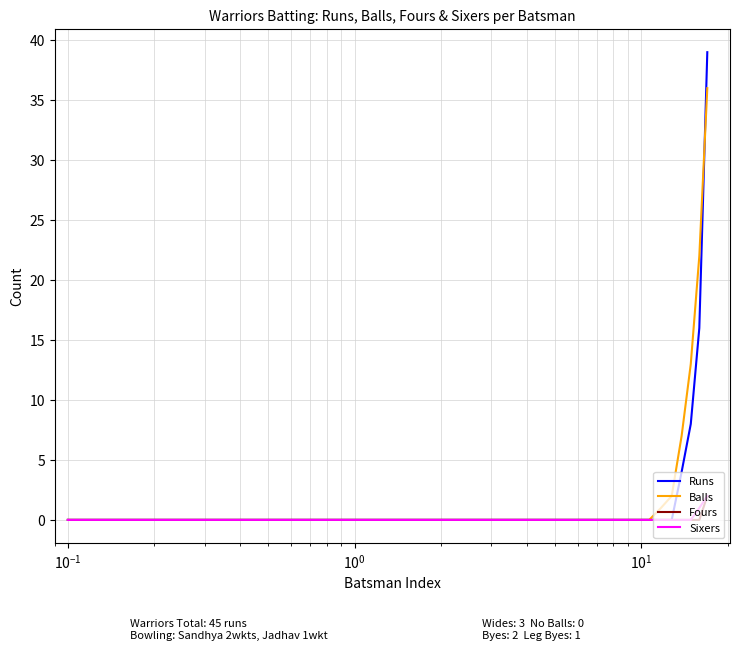

Which series has the widest spread of values?

Runs